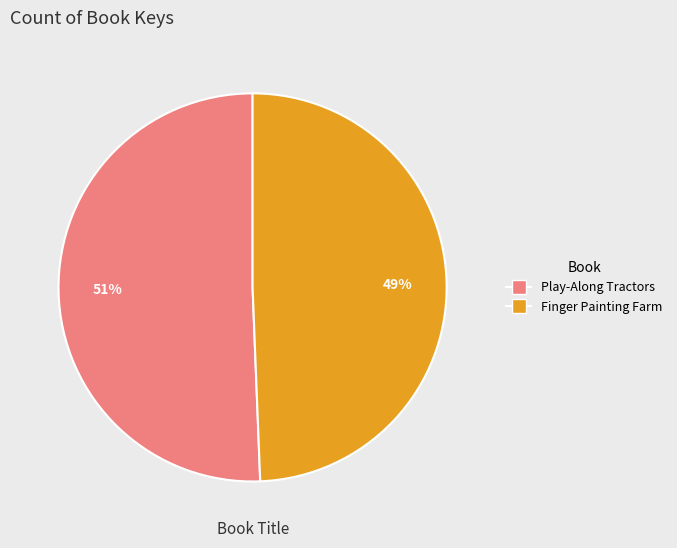

How many slices are in this pie chart?

2